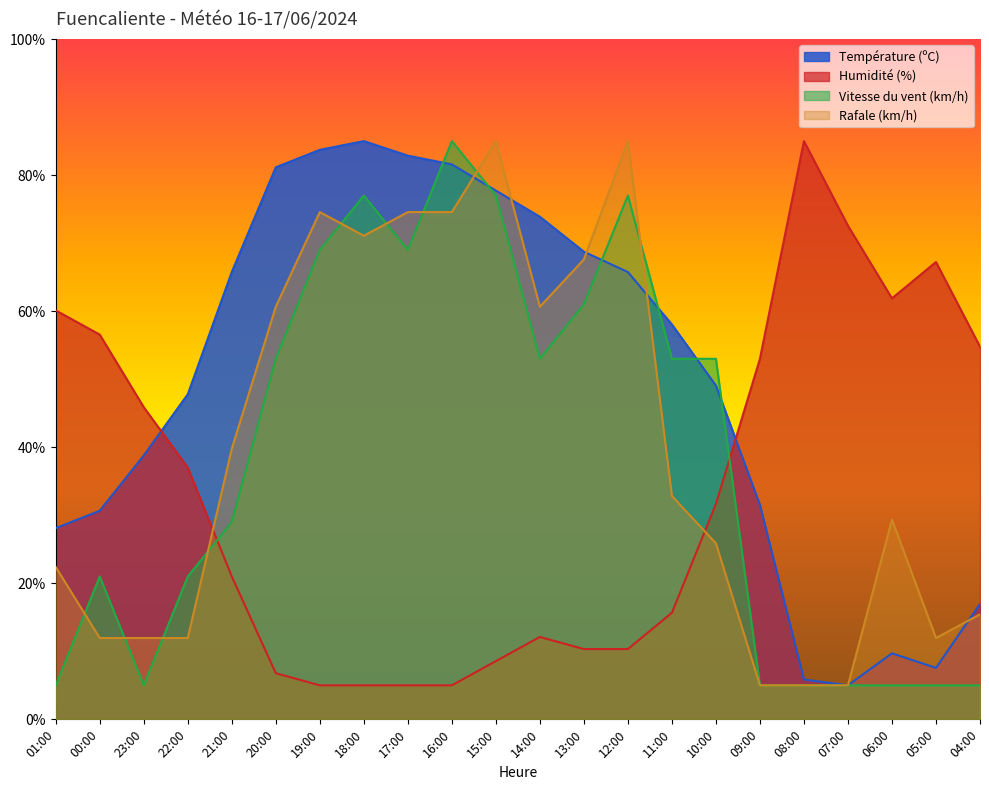

Does the chart display data point markers on the line(s)?

No